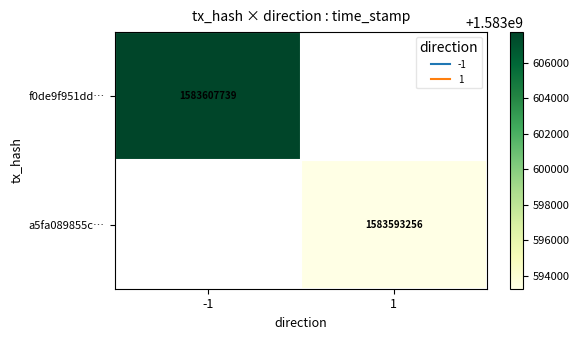

Which category has the lowest value across all series?

1